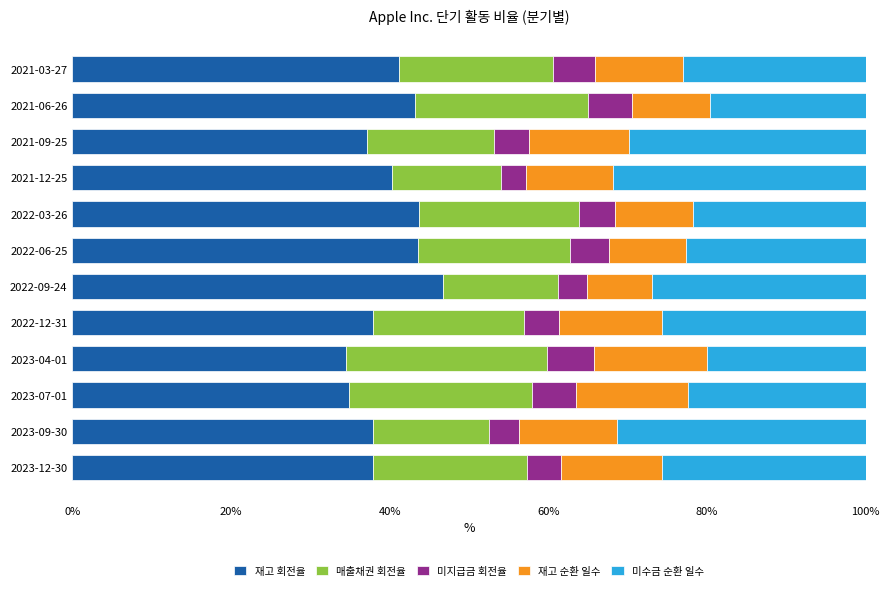

Is it true that 재고 회전율 equals 64.0 at 2021-09-25?

False